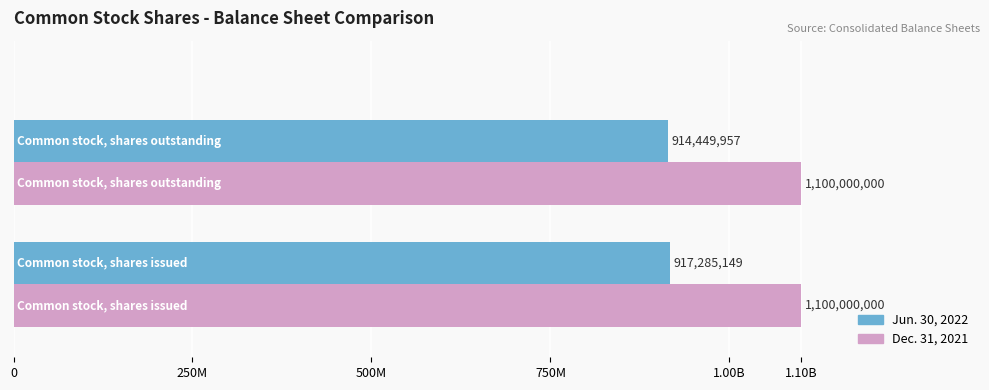

What are all the series names shown in the legend?

Jun. 30, 2022, Dec. 31, 2021